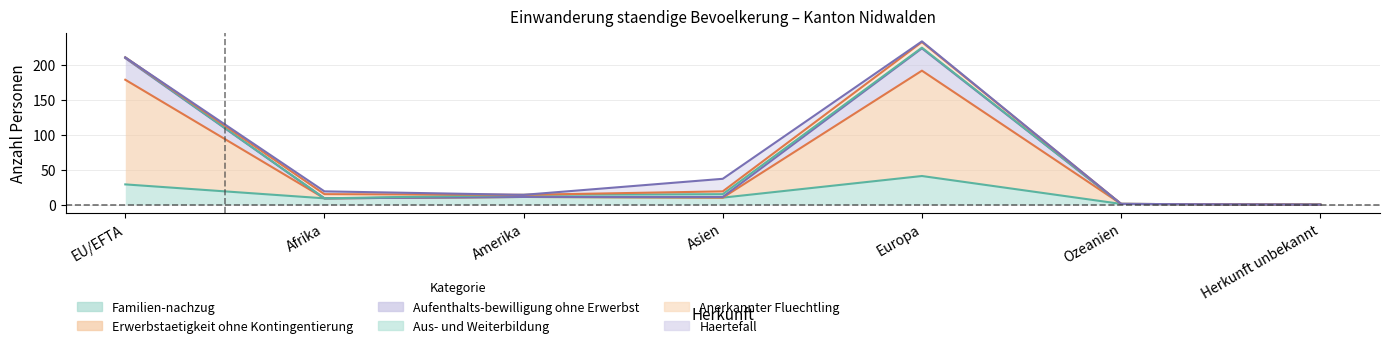

How many data points in Familien-nachzug are above 10?

3